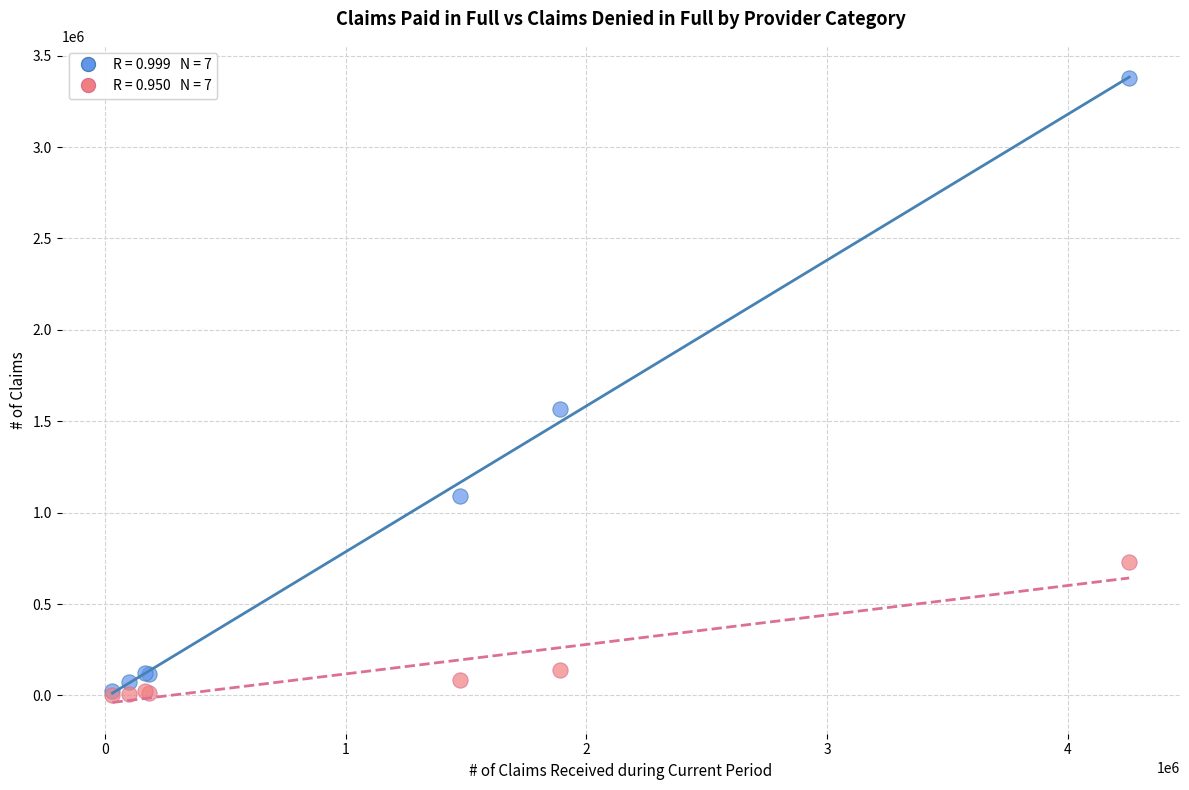

Across all series, what Y value is closest to 1690025?

1565622